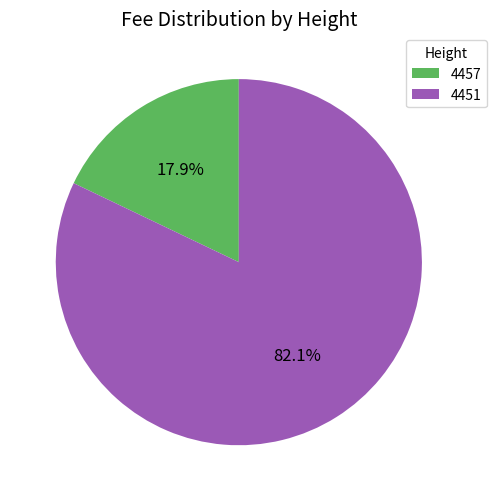

How many segments does this pie chart have?

2